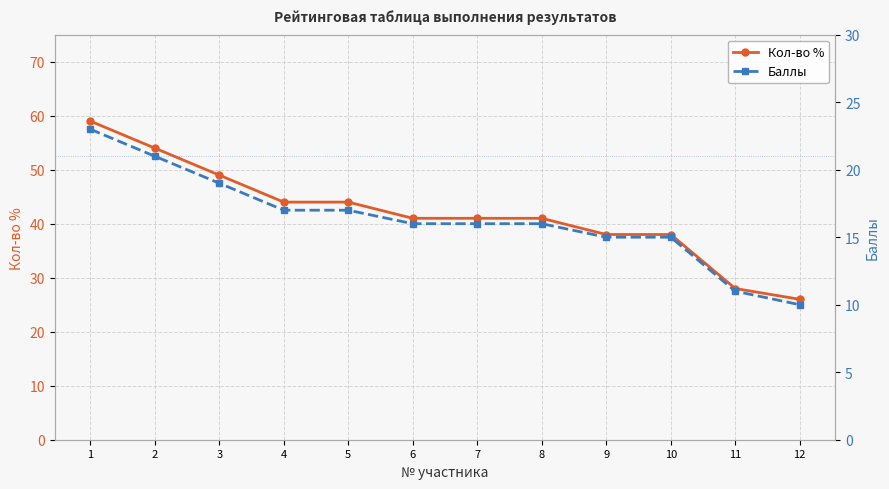

True or false: Кол-во % has a value of 41 at 6.

True